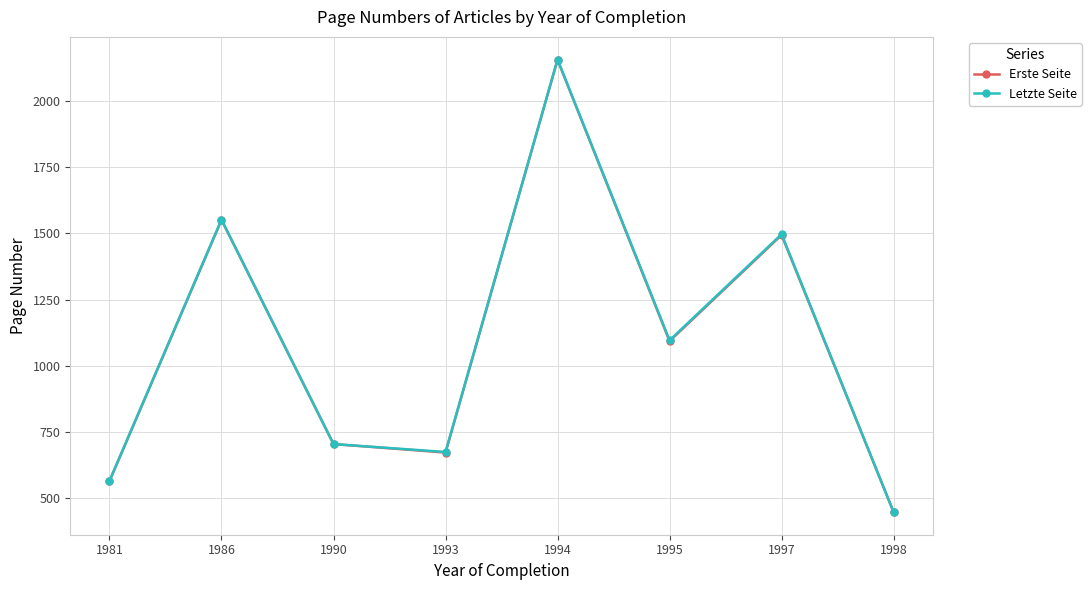

Does the chart display data point markers on the line(s)?

Yes